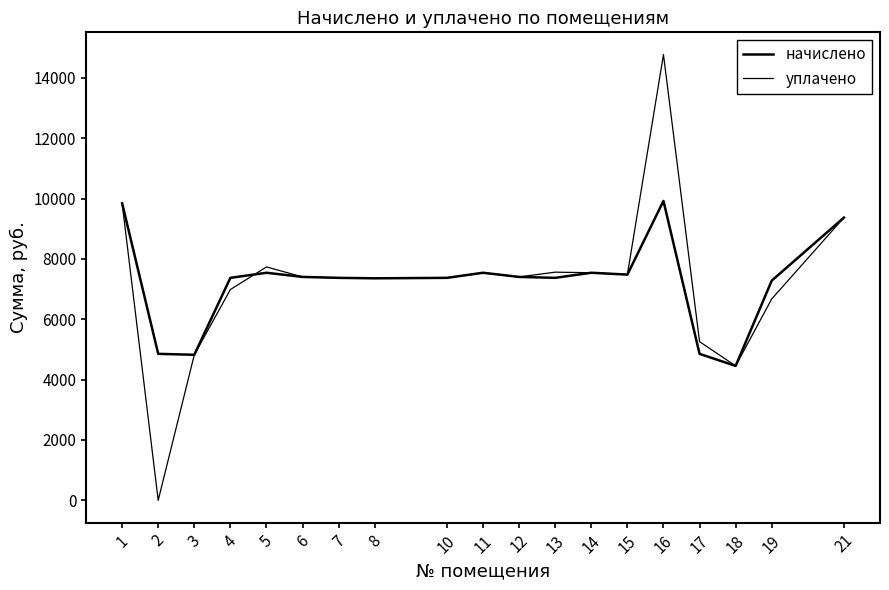

Is this an area chart (filled region under the line)?

No